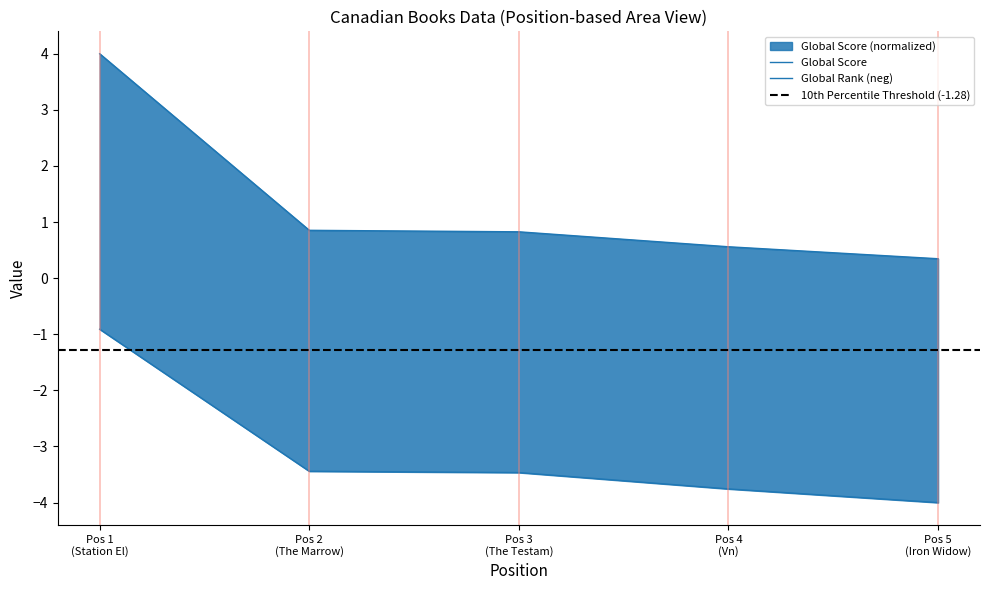

True or false: Global Rank and Global Score cross at least once.

False